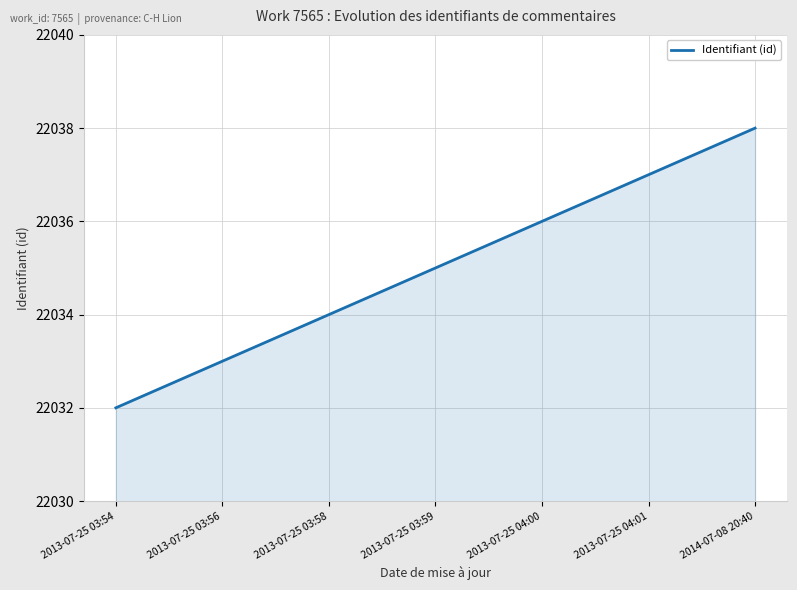

True or false: the data shows 22037 at 2013-07-25 04:01.

True